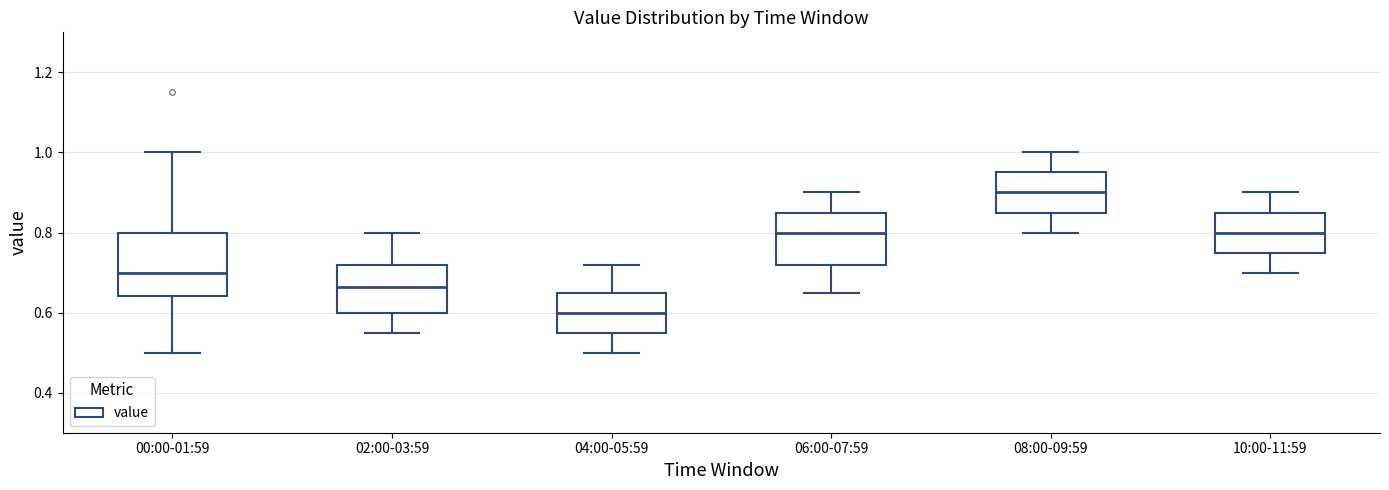

Which box's median line is the highest?

08:00-09:59